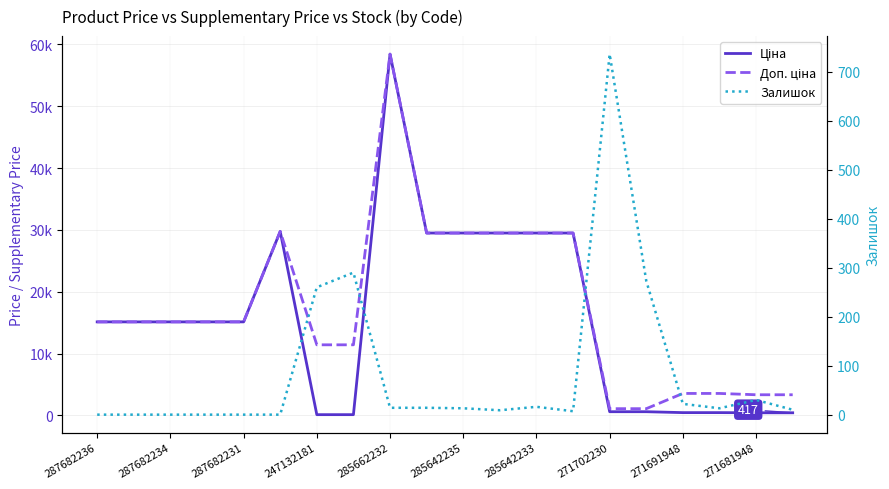

How many distinct data groups are displayed?

3